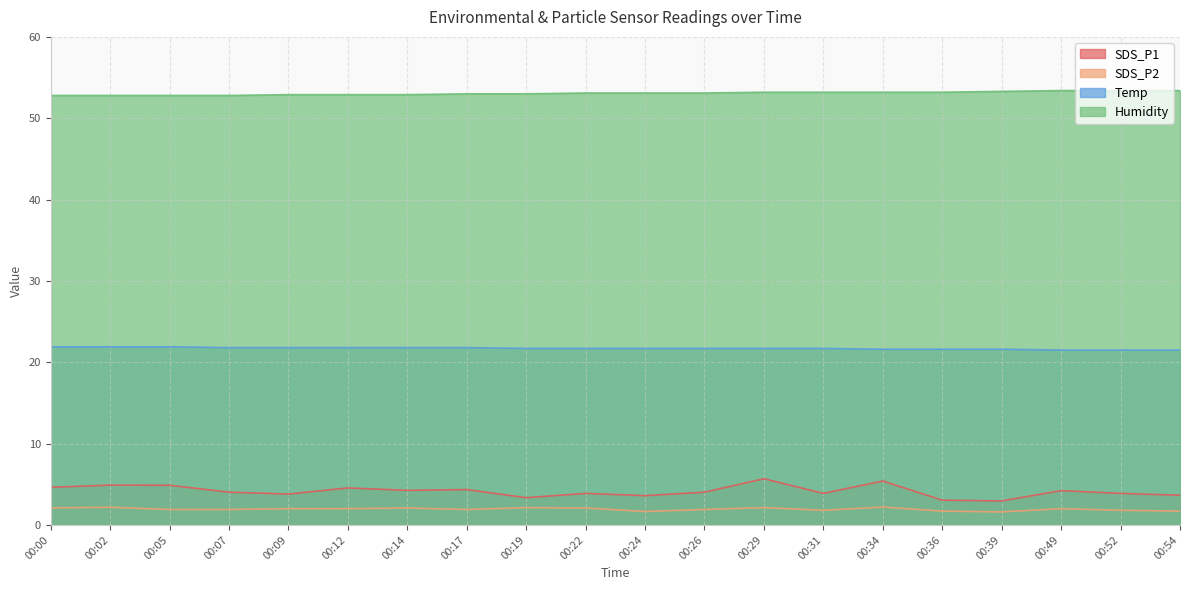

At which label does SDS_P2 reach its minimum?

00:39